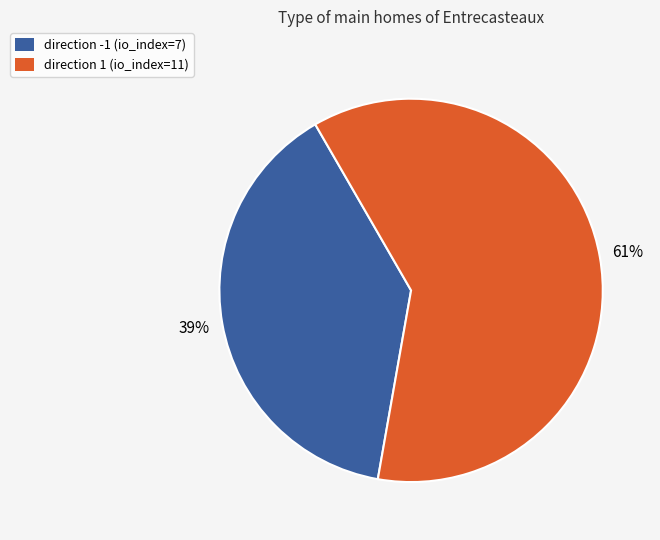

Do direction -1 (io_index=7) and direction 1 (io_index=11) together represent more than half of the pie?

Yes